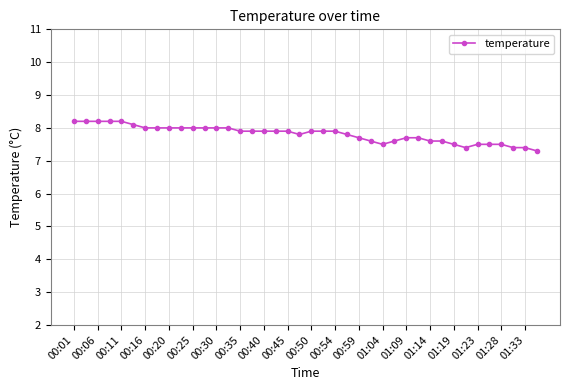

What is the smallest value displayed?

7.3